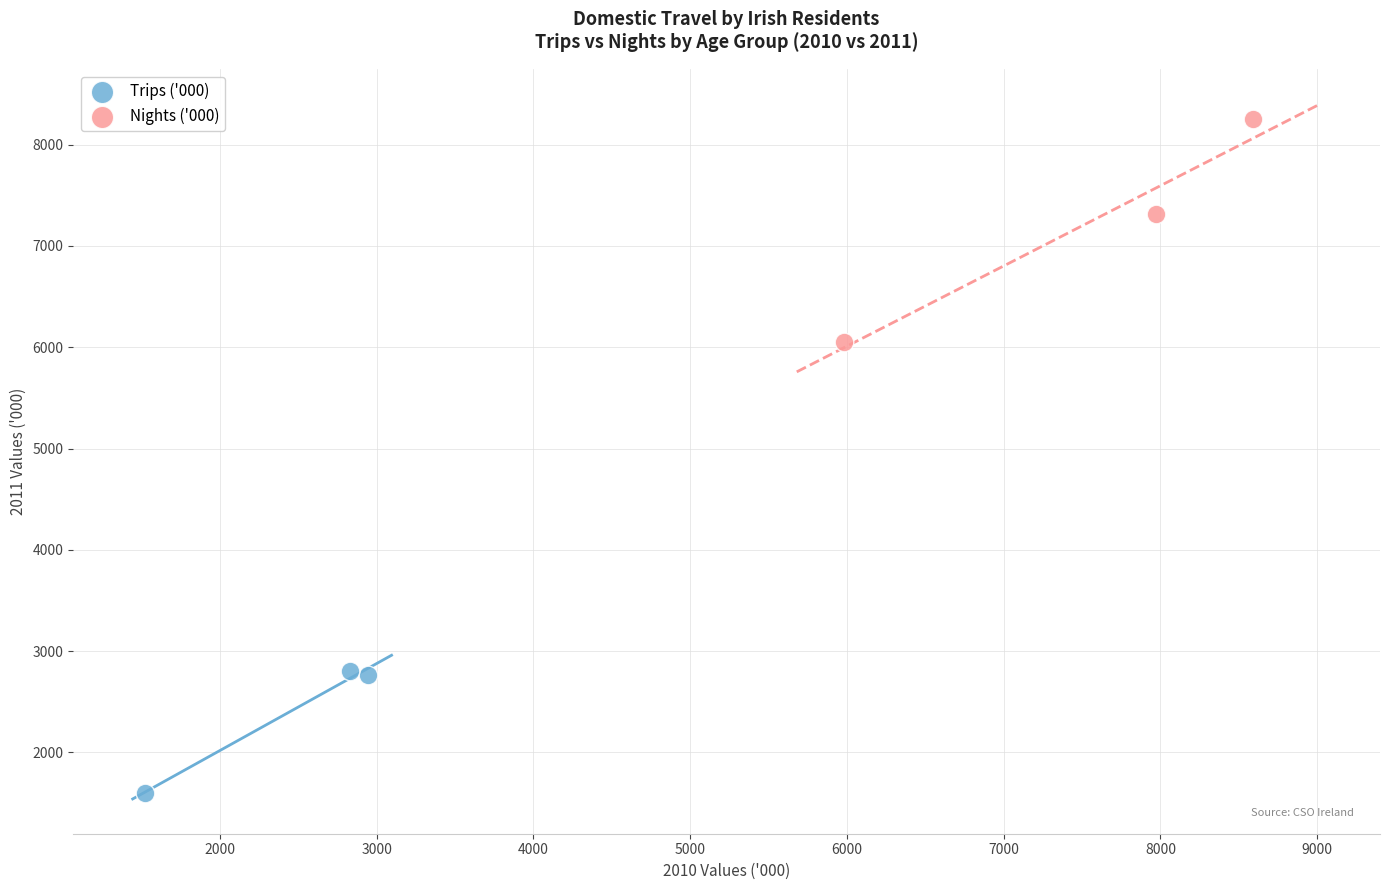

Which series contains the highest Y value?

Nights ('000)